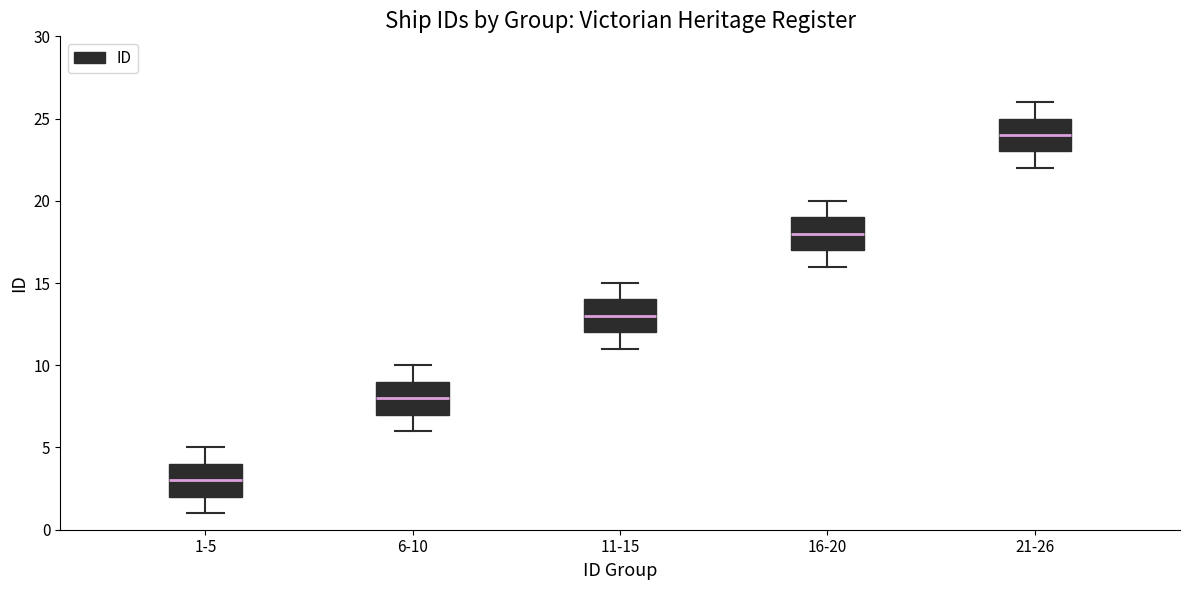

Reading left to right, read every box against the y-axis: the position of its median line, the range the box covers, and the ends of its whiskers. The values are not printed on the chart, so give them approximately, as read against the axis.

1-5: median 3, box 2 to 4, whiskers 1 to 5
6-10: median 8, box 7 to 9, whiskers 6 to 10
11-15: median 13, box 12 to 14, whiskers 11 to 15
16-20: median 18, box 17 to 19, whiskers 16 to 20
21-26: median 24, box 23 to 25, whiskers 22 to 26